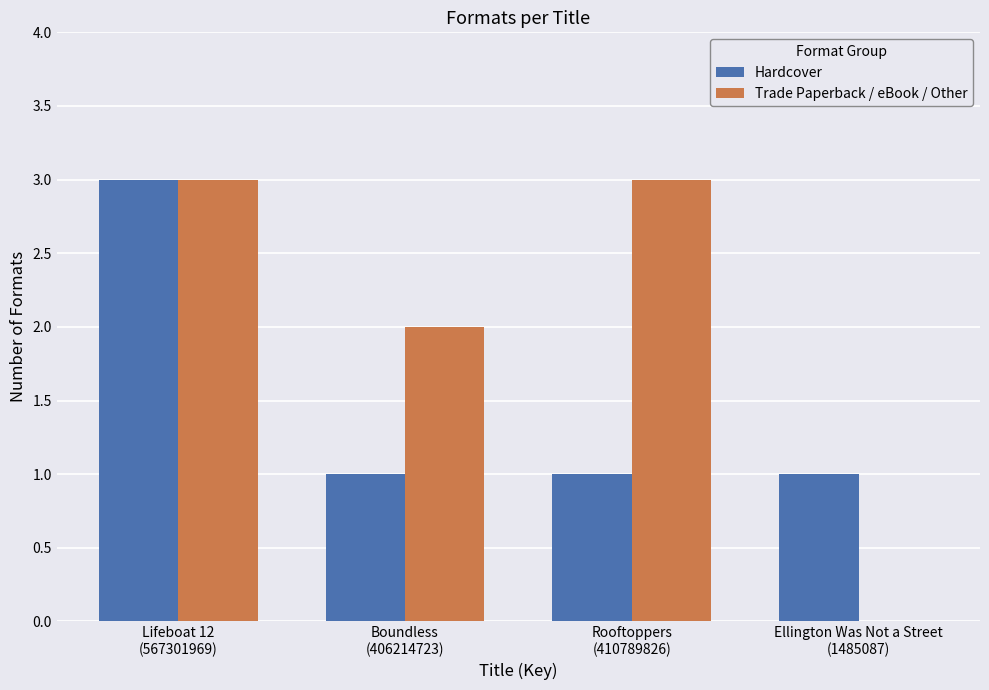

What are all the series names shown in the legend?

Hardcover, Trade Paperback / eBook / Other